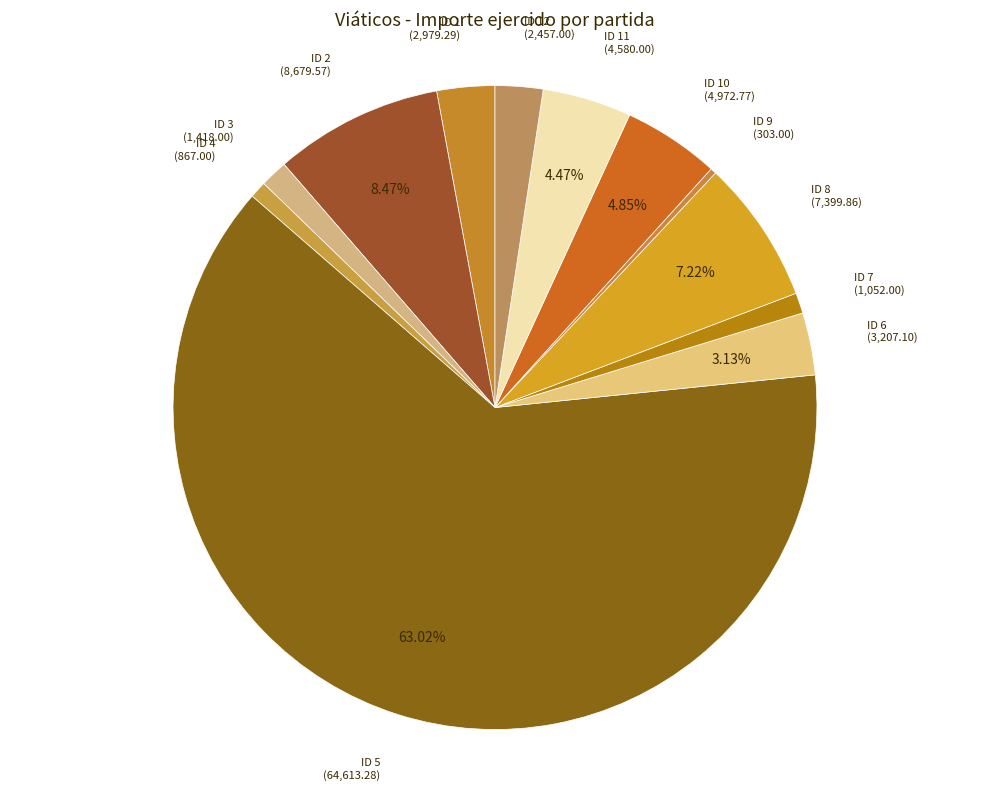

Which category has the smallest portion of the pie?

ID 9